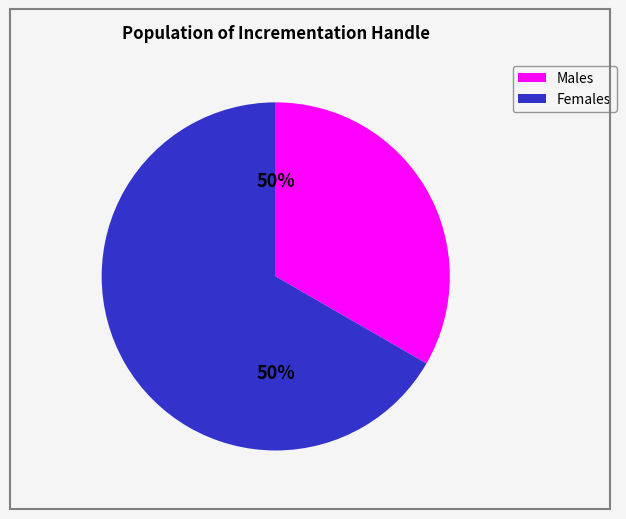

Is the sum of 12 and 10 greater than half?

No